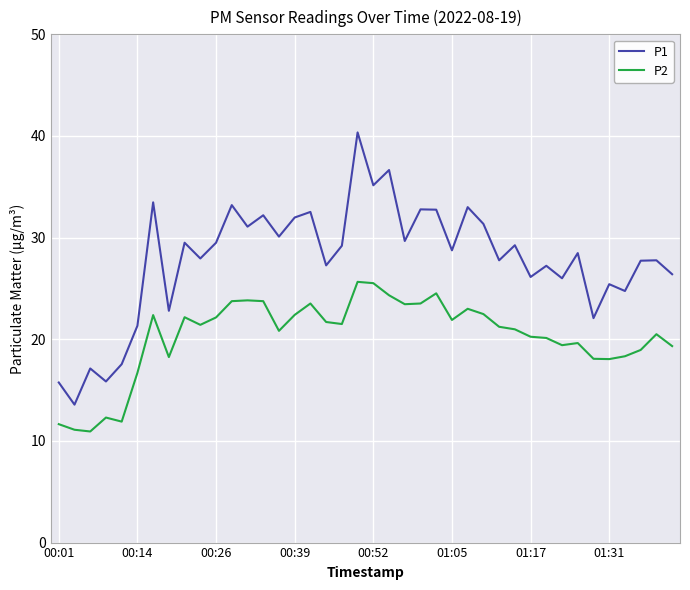

What is the highest value of the P1 series?

40.4